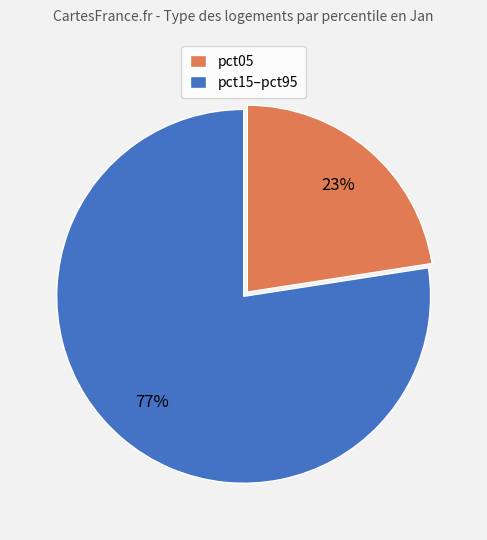

Which has a higher value, pct15–pct95 or pct05?

pct15–pct95